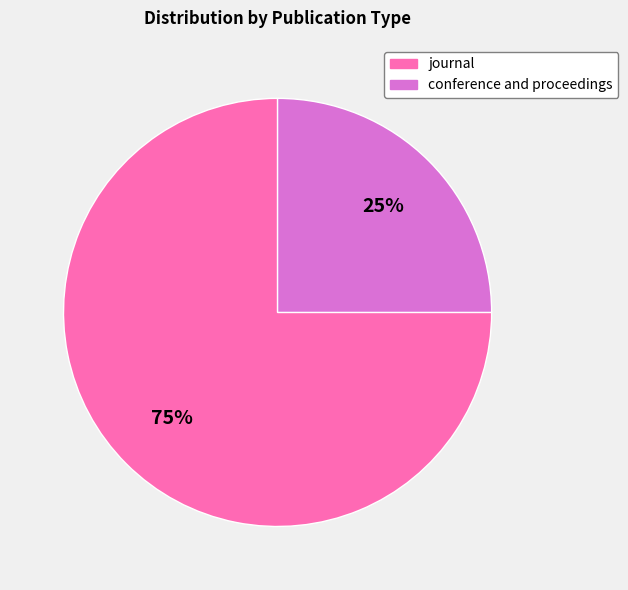

To the nearest percent, what is the combined percentage of journal and conference and proceedings?

100%